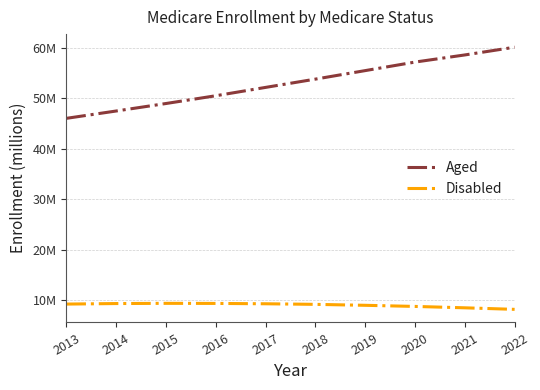

True or false: Aged and Disabled cross at least once.

False